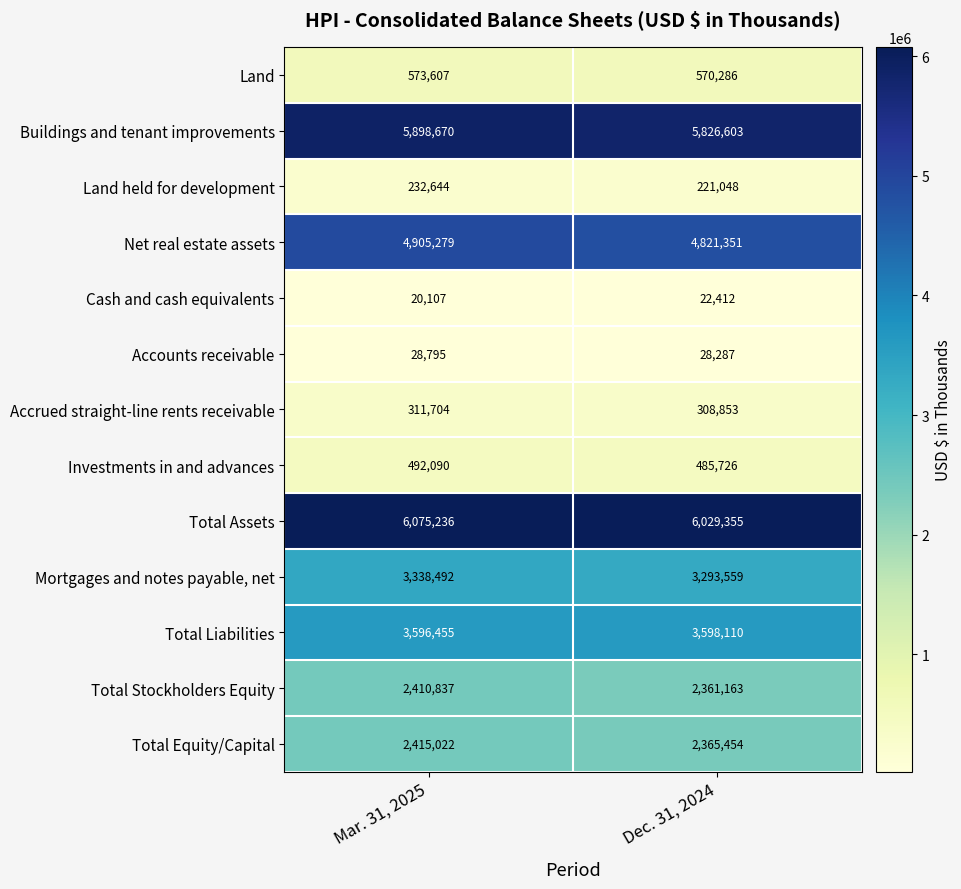

At which category is the sum across all series the highest?

Mar. 31, 2025